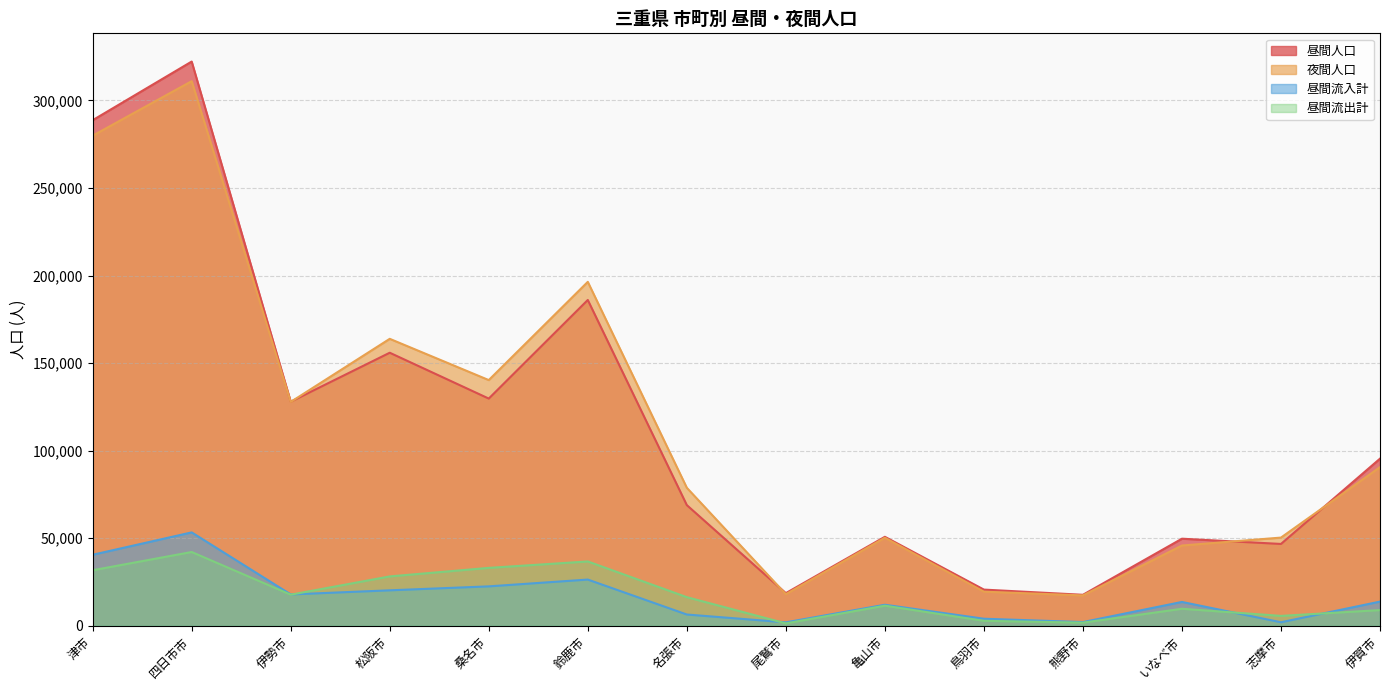

Does the chart display data point markers on the line(s)?

No